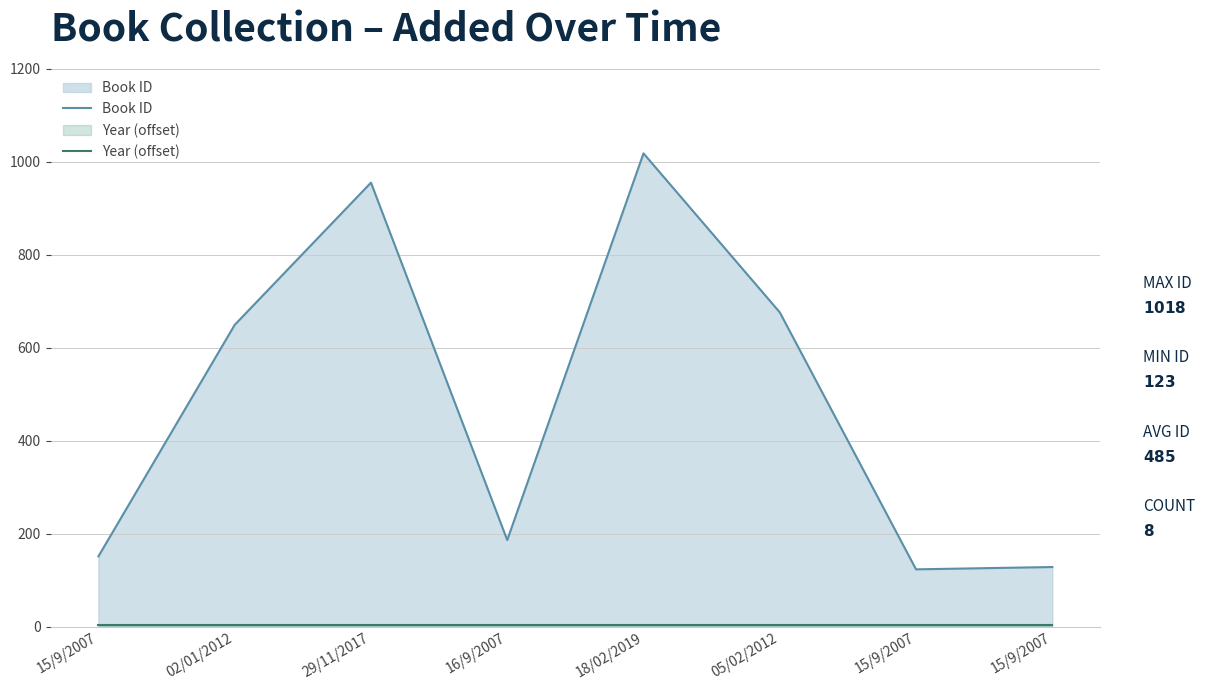

Count the number of categories in the chart.

8